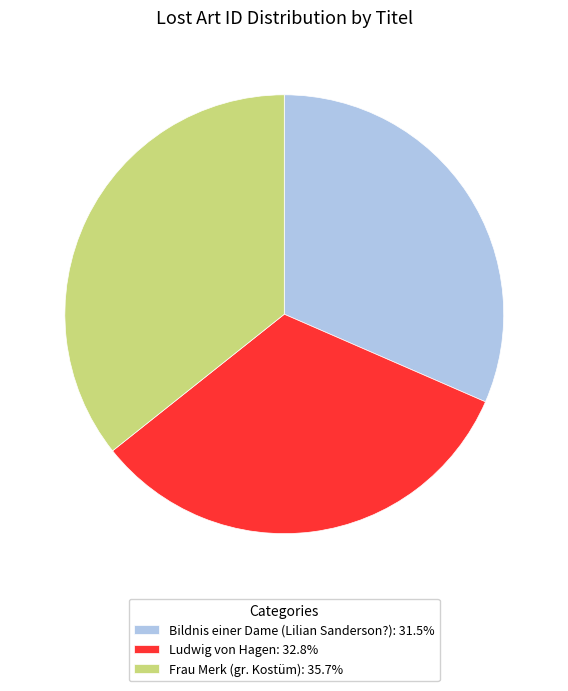

Rank the categories by value from highest to lowest.

Frau Merk (gr. Kostüm), Ludwig von Hagen, Bildnis einer Dame (Lilian Sanderson?)